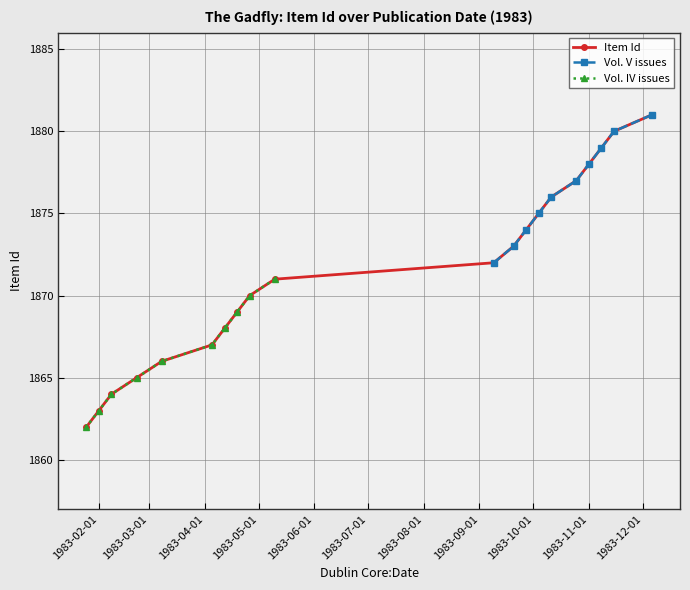

What is the difference between the values at 1983-10-11 and 1983-04-05?

9